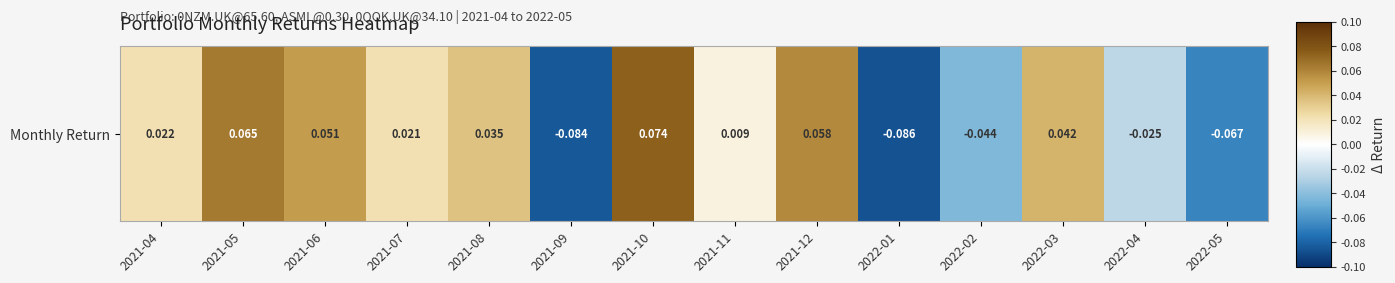

The chart shows a value of 0.0 at 2021-10. True or false?

False